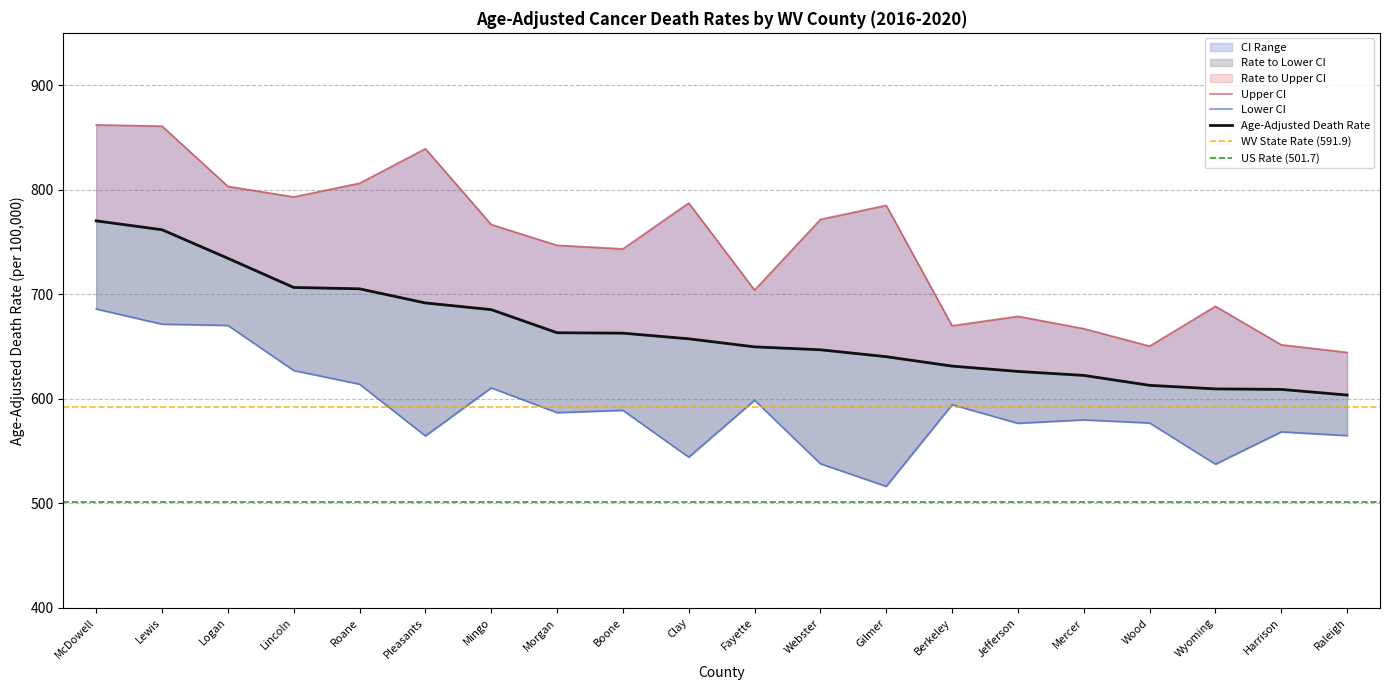

What is the maximum value shown in the chart?

862.0